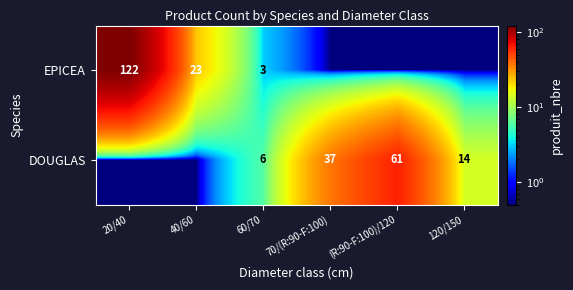

What is the spread (max minus min) of values at 60/70?

3.0